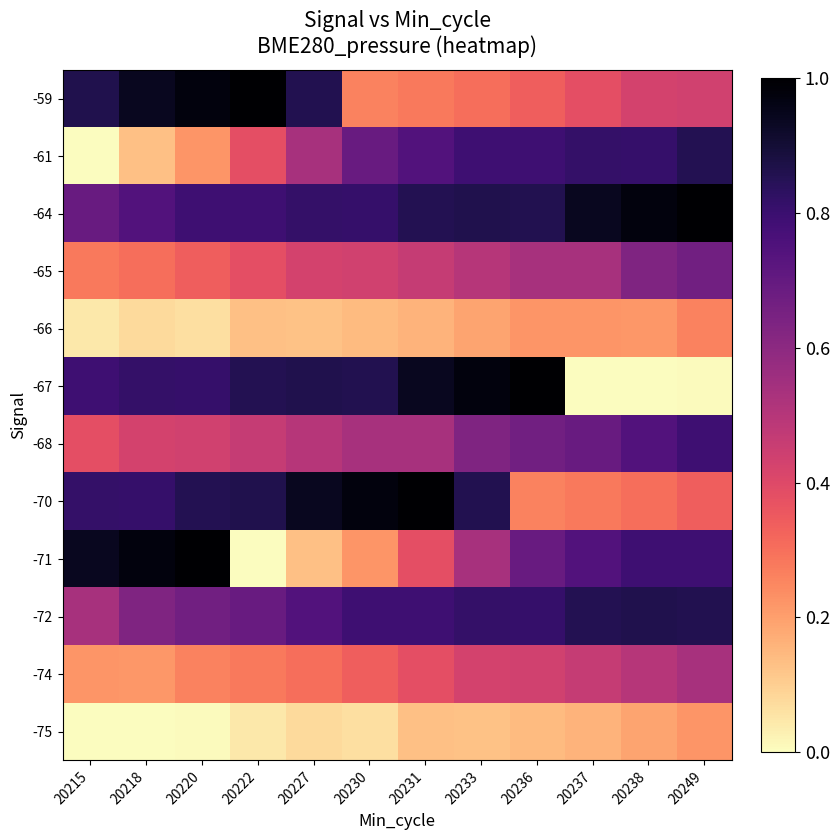

Reading left to right, list all the values displayed in this chart.

-75: 20215=0.0	20218=0.0	20220=0.0	20222=0.0	20227=0.1	20230=0.1	20231=0.1	20233=0.1	20236=0.1	20237=0.2	20238=0.2	20249=0.2
-74: 20215=0.2	20218=0.2	20220=0.3	20222=0.3	20227=0.3	20230=0.3	20231=0.4	20233=0.4	20236=0.4	20237=0.5	20238=0.5	20249=0.5
-72: 20215=0.5	20218=0.6	20220=0.7	20222=0.7	20227=0.7	20230=0.8	20231=0.8	20233=0.8	20236=0.8	20237=0.9	20238=0.9	20249=0.9
-71: 20215=0.9	20218=1.0	20220=1.0	20222=0.0	20227=0.1	20230=0.2	20231=0.4	20233=0.5	20236=0.7	20237=0.7	20238=0.8	20249=0.8
-70: 20215=0.8	20218=0.8	20220=0.9	20222=0.9	20227=0.9	20230=1.0	20231=1.0	20233=0.9	20236=0.3	20237=0.3	20238=0.3	20249=0.3
-68: 20215=0.4	20218=0.4	20220=0.4	20222=0.5	20227=0.5	20230=0.5	20231=0.5	20233=0.6	20236=0.7	20237=0.7	20238=0.7	20249=0.8
-67: 20215=0.8	20218=0.8	20220=0.8	20222=0.9	20227=0.9	20230=0.9	20231=0.9	20233=1.0	20236=1.0	20237=0.0	20238=0.0	20249=0.0
-66: 20215=0.0	20218=0.1	20220=0.1	20222=0.1	20227=0.1	20230=0.1	20231=0.2	20233=0.2	20236=0.2	20237=0.2	20238=0.2	20249=0.3
-65: 20215=0.3	20218=0.3	20220=0.3	20222=0.4	20227=0.4	20230=0.4	20231=0.5	20233=0.5	20236=0.5	20237=0.5	20238=0.6	20249=0.7
-64: 20215=0.7	20218=0.7	20220=0.8	20222=0.8	20227=0.8	20230=0.8	20231=0.9	20233=0.9	20236=0.9	20237=0.9	20238=1.0	20249=1.0
-61: 20215=0.0	20218=0.1	20220=0.2	20222=0.4	20227=0.5	20230=0.7	20231=0.7	20233=0.8	20236=0.8	20237=0.8	20238=0.8	20249=0.9
-59: 20215=0.9	20218=0.9	20220=1.0	20222=1.0	20227=0.9	20230=0.3	20231=0.3	20233=0.3	20236=0.3	20237=0.4	20238=0.4	20249=0.4